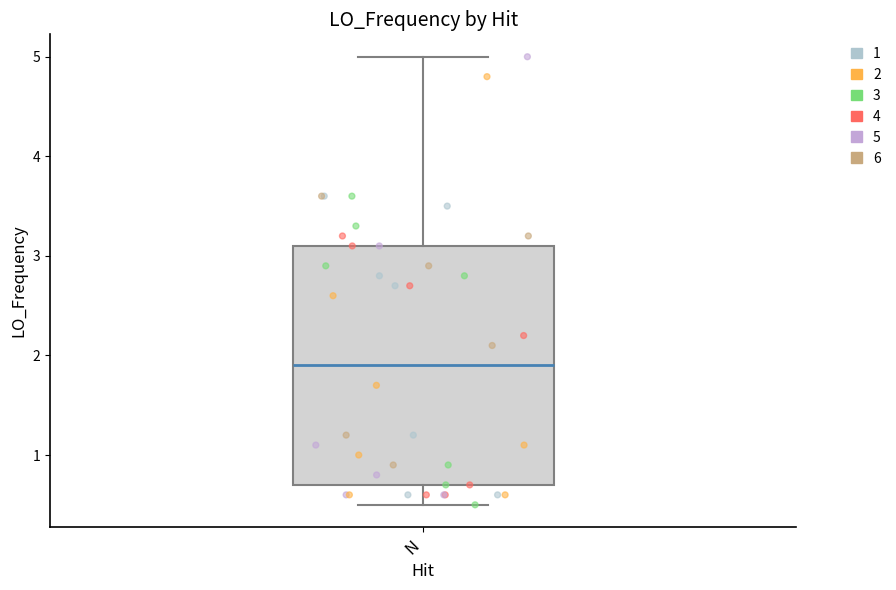

Transcribe this box plot: give where the median line is, the range the box spans, and where the two whiskers end, as read against the y-axis. The values are not printed on the chart, so give them approximately, as read against the axis.

median 1.9, box 0.7 to 3.1, whiskers 0.5 to 5.0